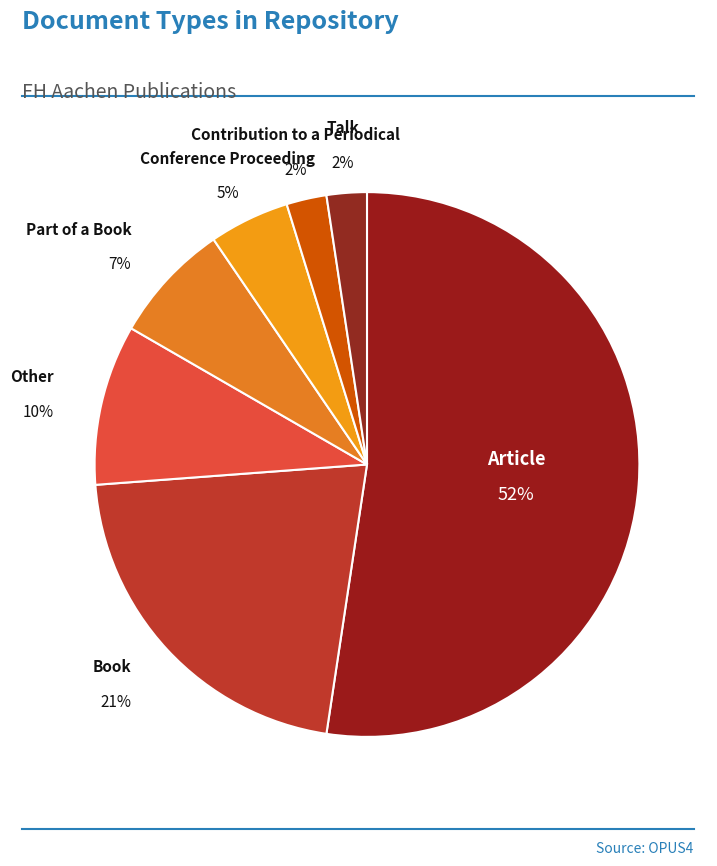

Which category has the biggest portion of the pie?

Article